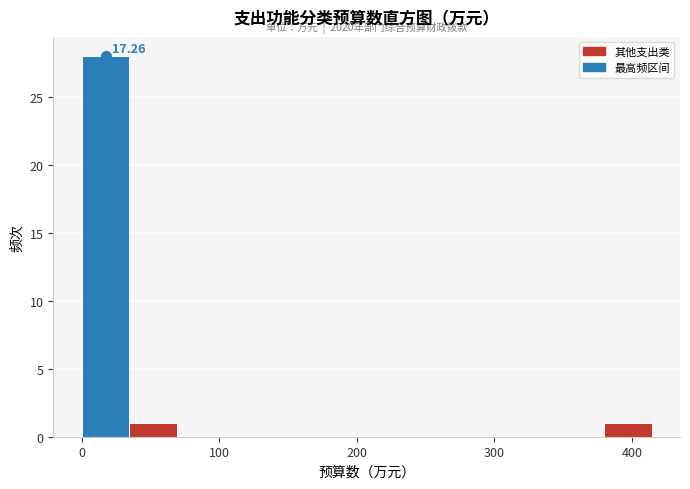

Around what value on the x-axis is the tallest bar? Give the approximate position of its centre, as read against the axis.

20